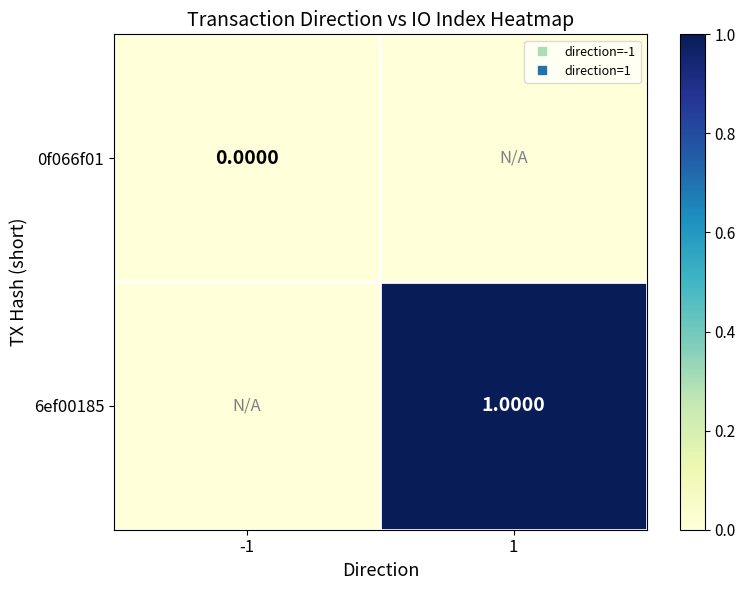

At -1, list the series in order from largest to smallest.

0f066f01, 6ef00185